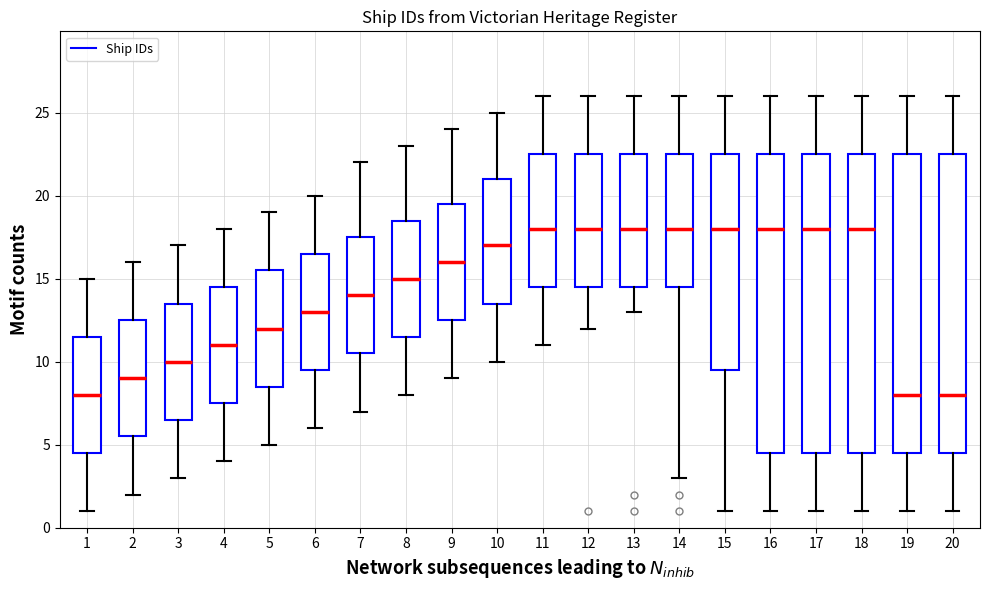

Where does the upper whisker of the box at x = 17 end on the y-axis? The values are not printed on the chart, so give them approximately, as read against the axis.

26.0